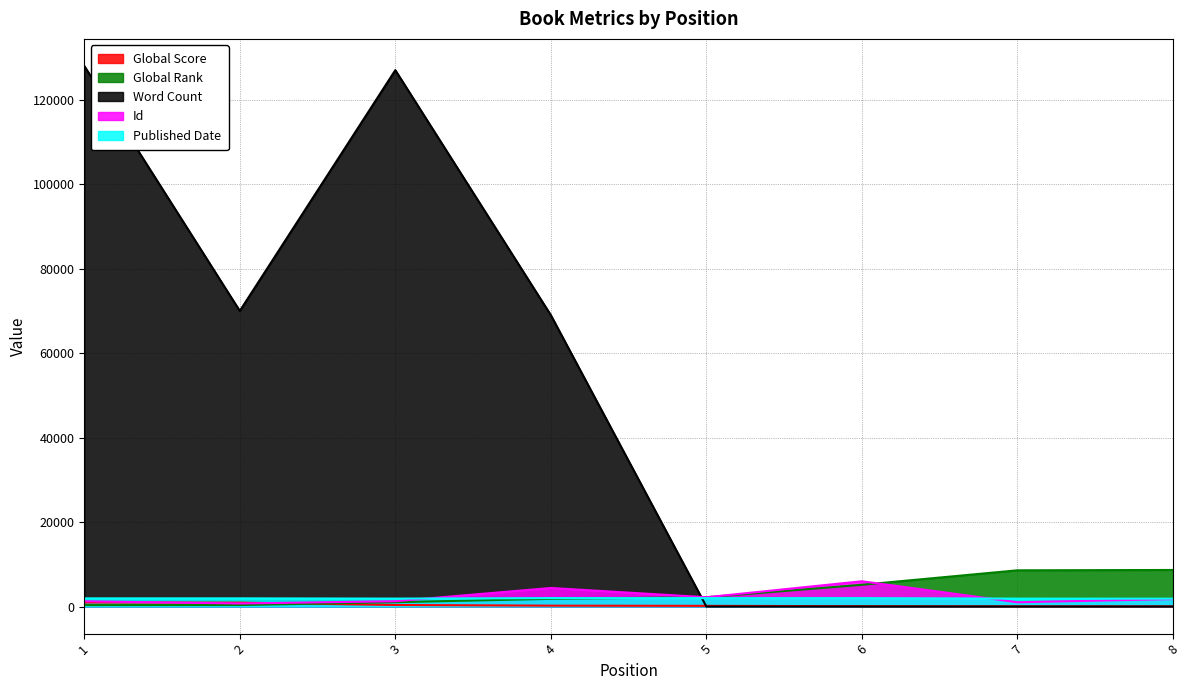

At which label does Global Rank reach its minimum?

1